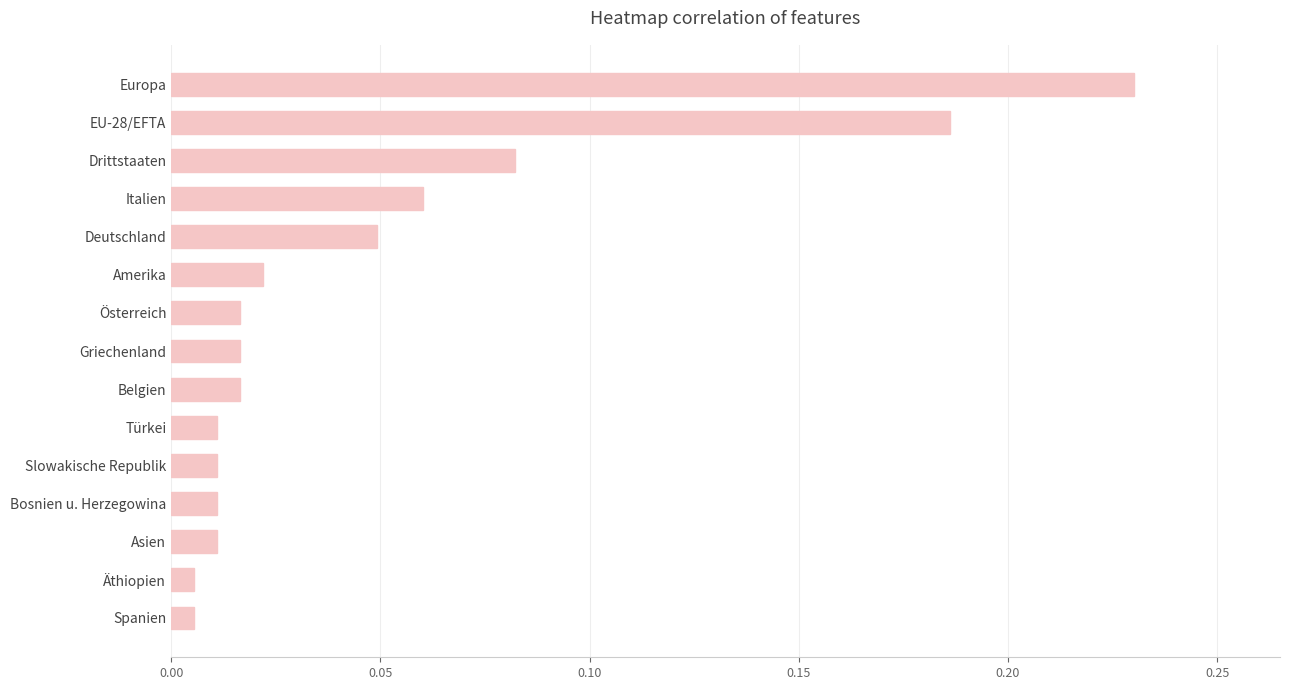

What position from the bottom is Deutschland?

11